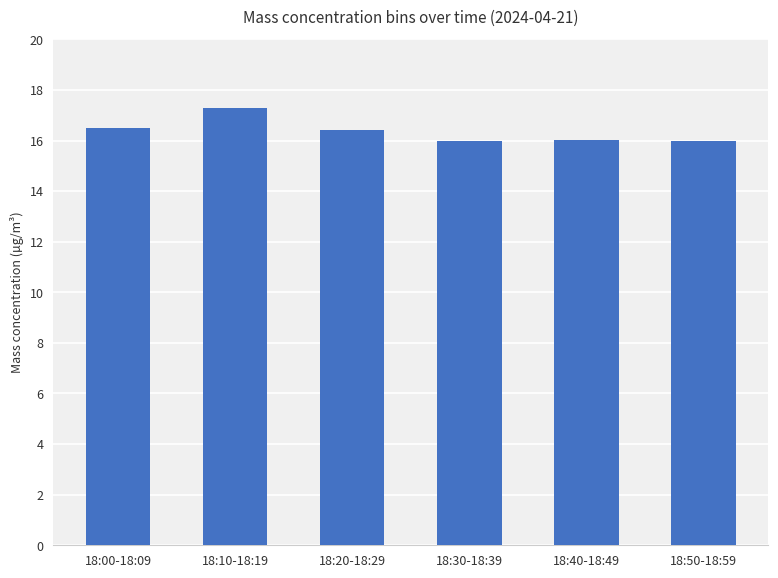

What is the greatest value displayed?

17.3